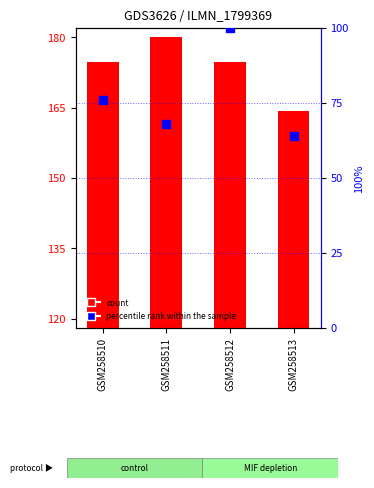

At which category is the sum across all series the highest?

GSM258512